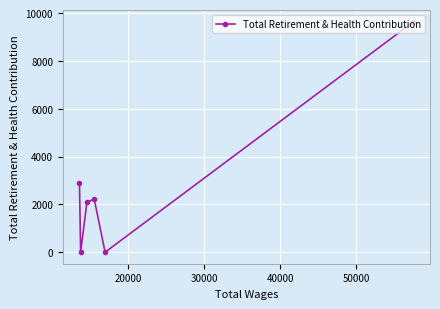

What is the difference between the second highest and minimum values?

2908